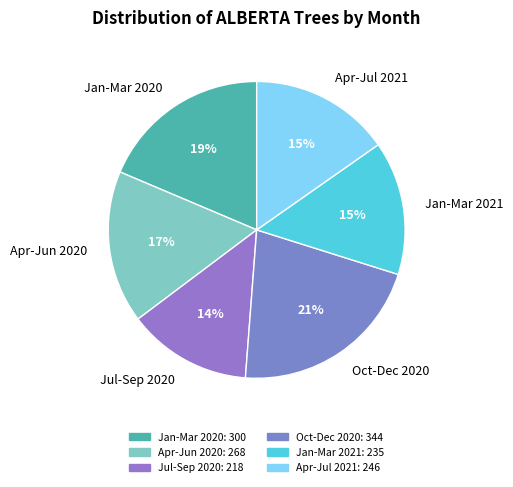

How many segments does this pie chart have?

6